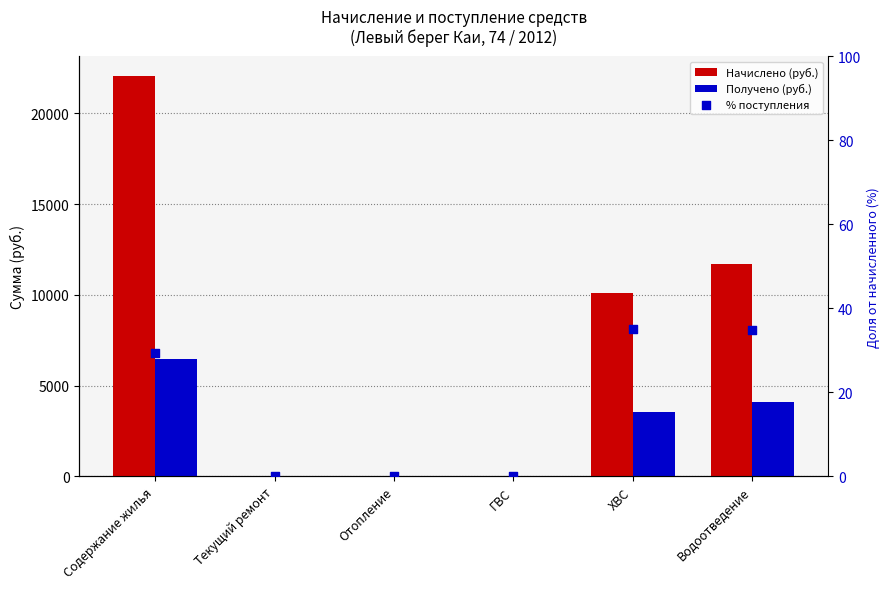

At how many categories does at least one series exceed 19532?

1